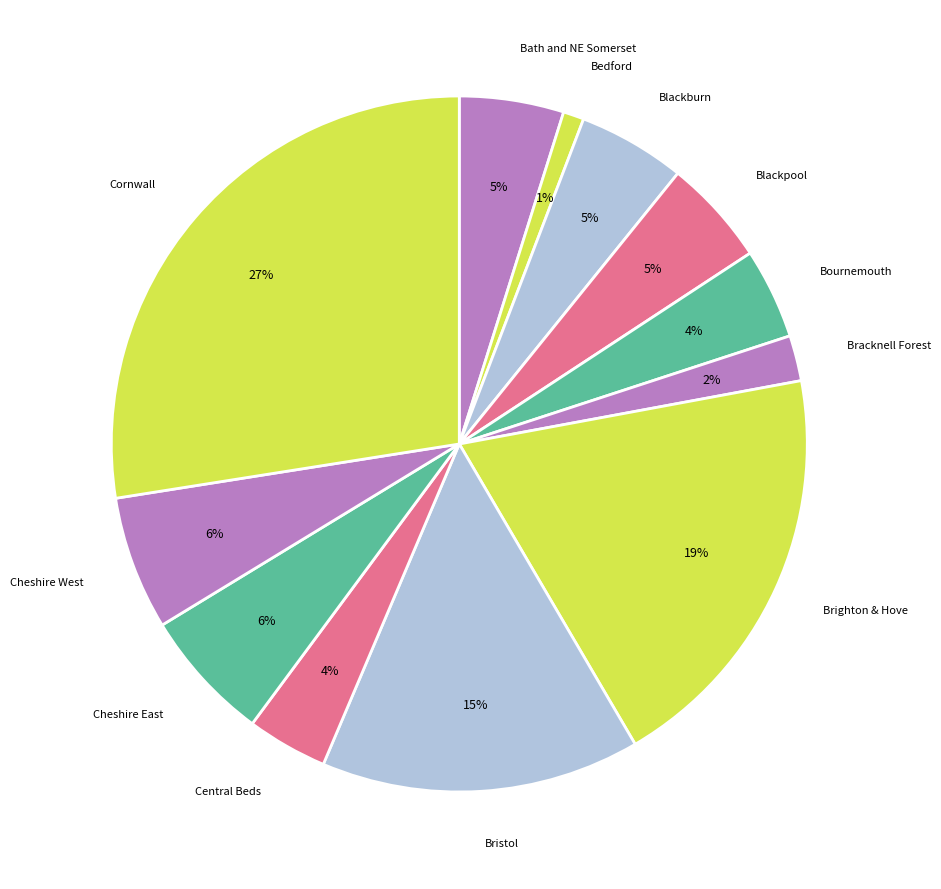

What percentage is the Blackburn slice, to the nearest percent?

5%